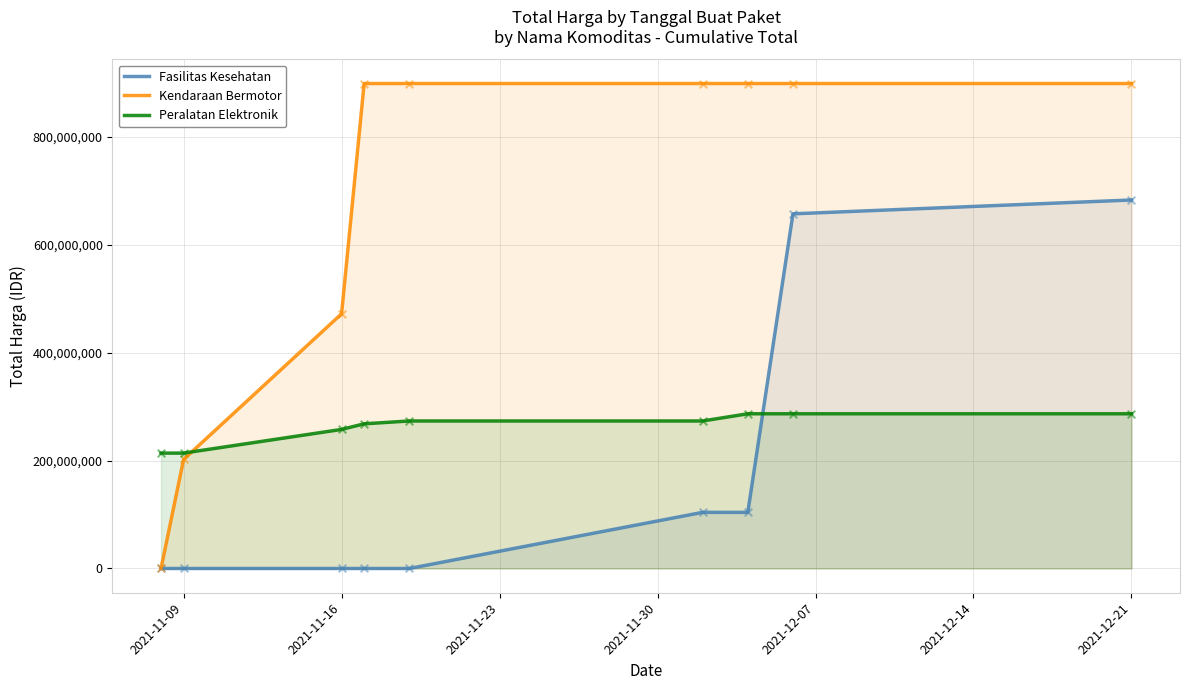

Which series has the widest spread of Y values?

Kendaraan Bermotor